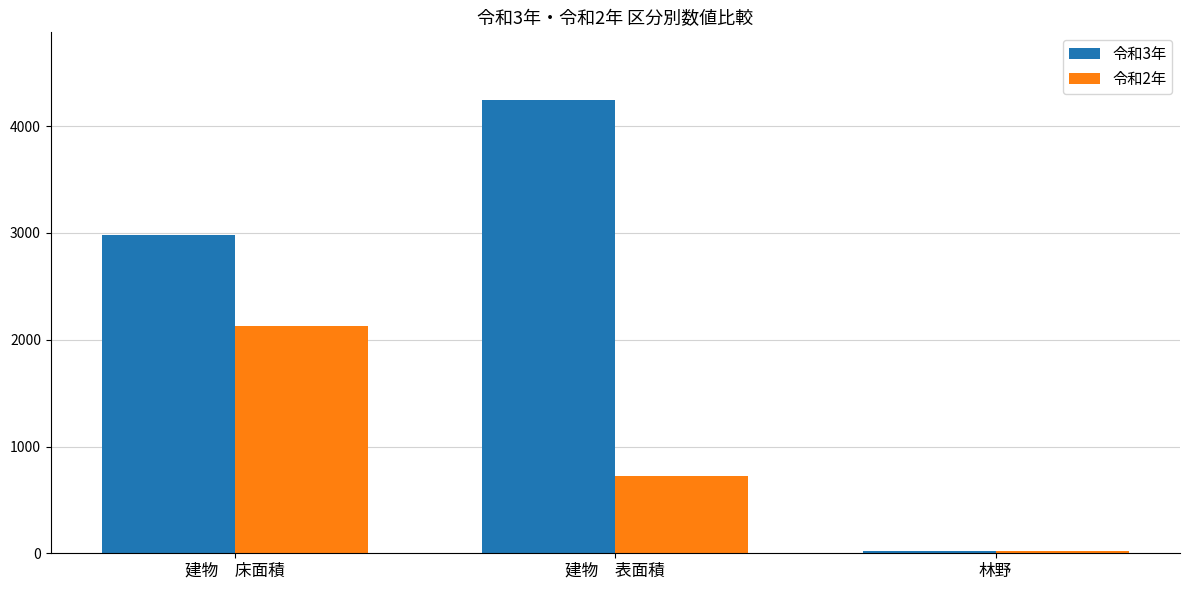

What is the difference between the highest and lowest values at 林野?

3